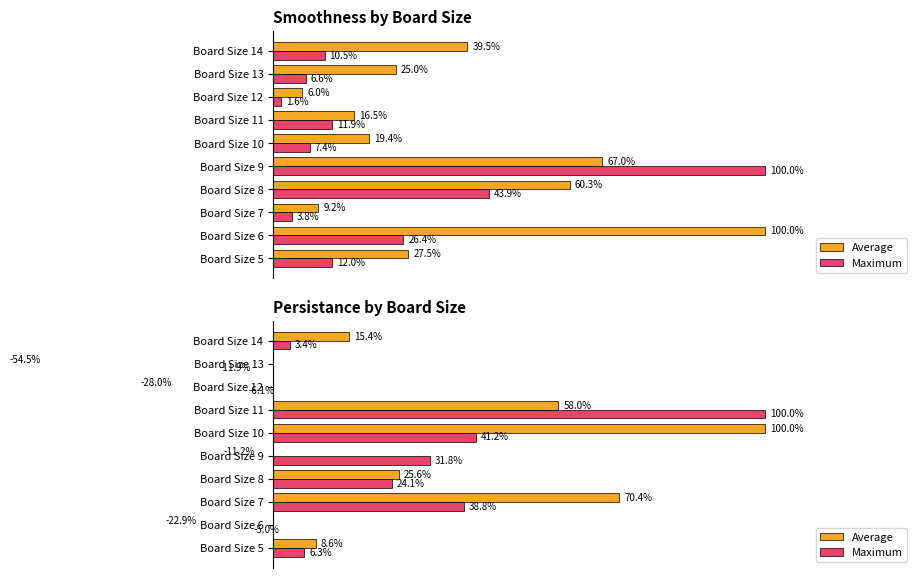

Between Board Size 11 and Board Size 13, which series saw the biggest shift?

Average